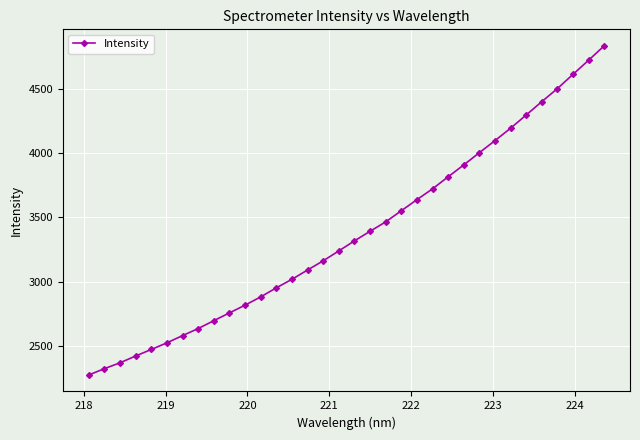

True or false: the data has more than 1 interior local peaks.

False